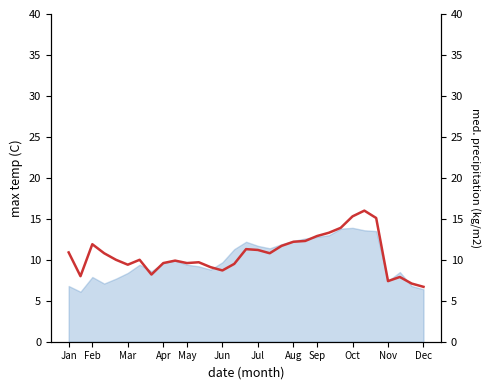

What is the difference between the maximum and minimum values?

9.3